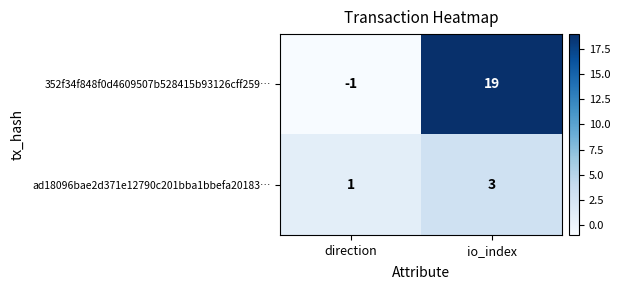

Is the value of 352f34f848f0d4609507b528415b93126cff259… at io_index greater than the value of ad18096bae2d371e12790c201bba1bbefa20183… at direction?

Yes